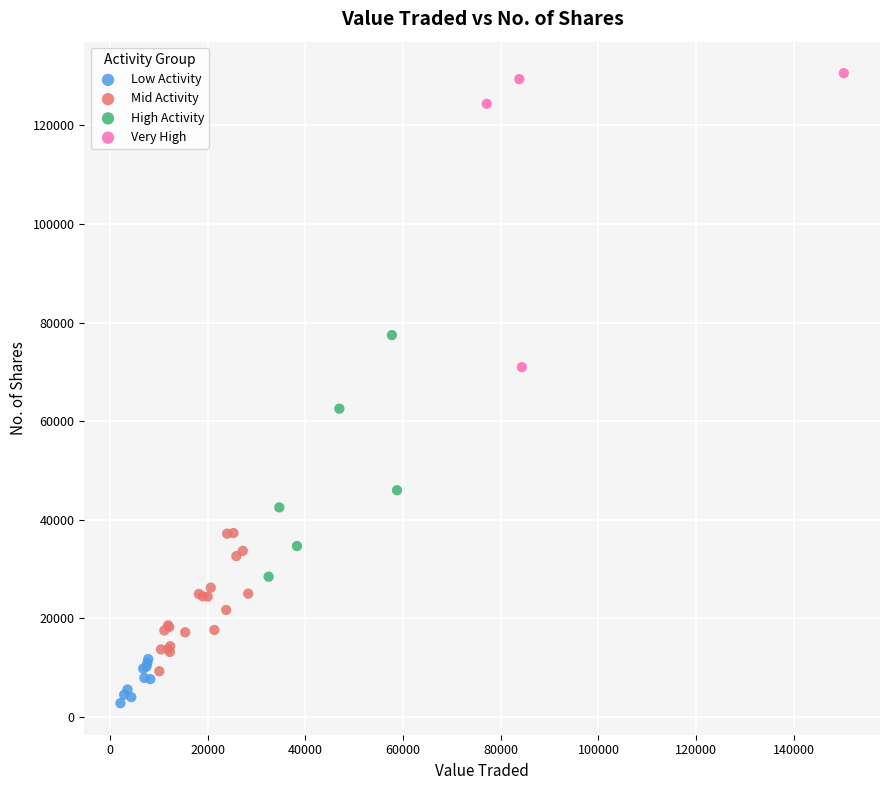

Which series has the widest spread of Y values?

Very High